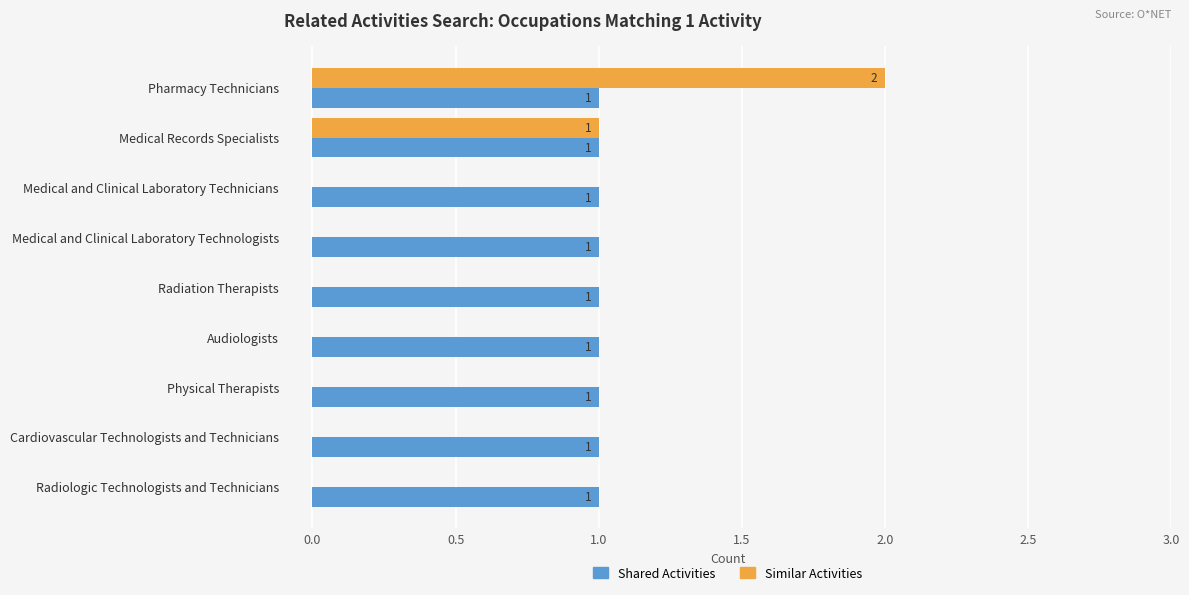

Is it true that Similar Activities equals 1 at Radiologic Technologists and Technicians?

False